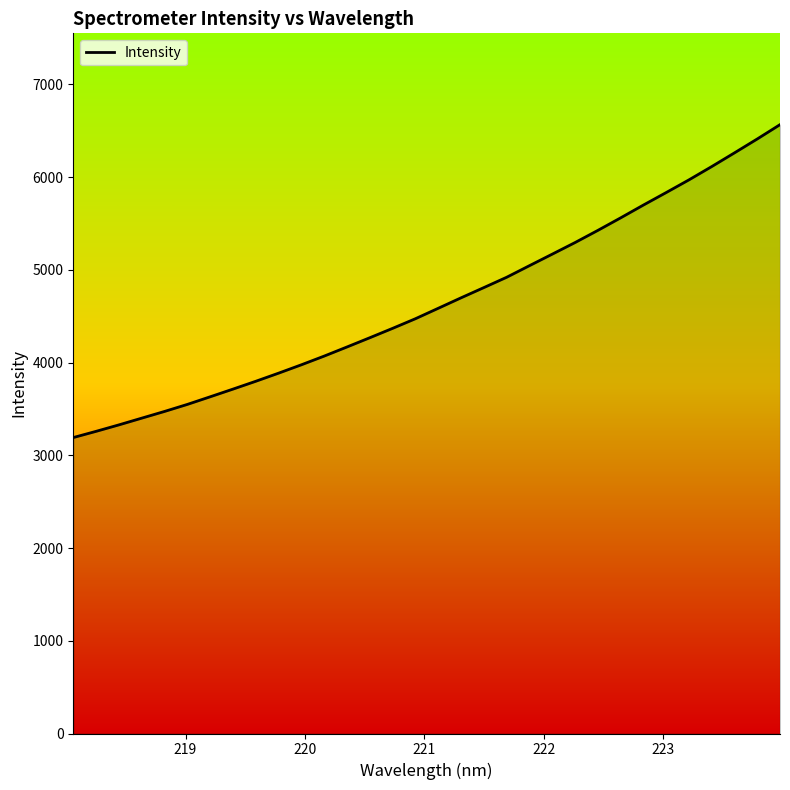

How many series are shown in this chart?

1